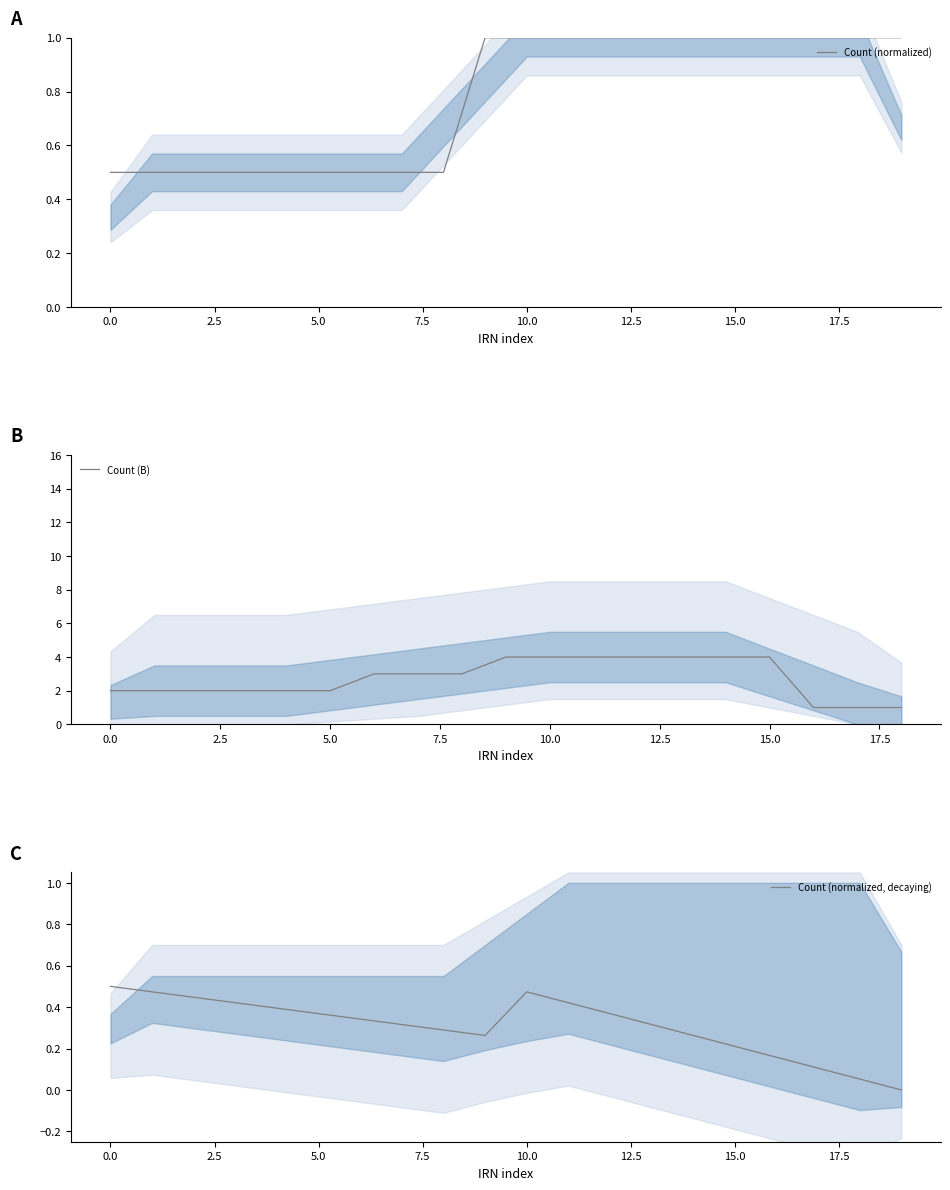

What is the lowest value of the Count (normalized) series?

0.5